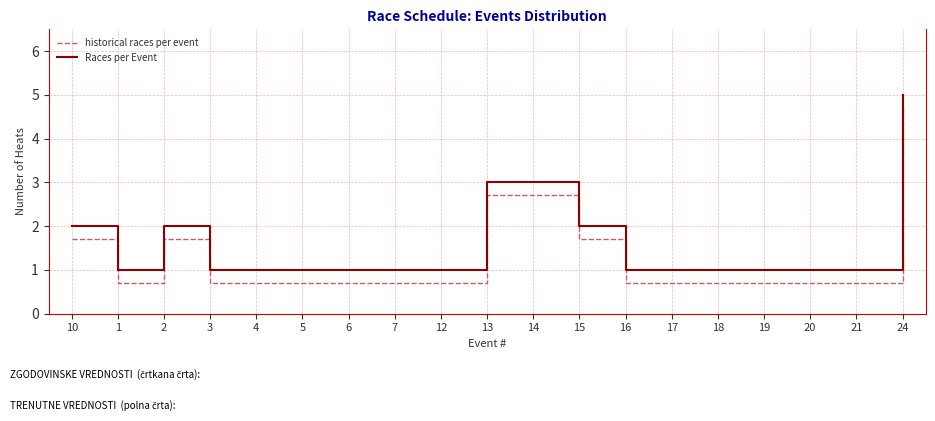

Reading left to right, list all the values displayed in this chart.

historical races per event: 10=1.7	1=0.7	2=1.7	3=0.7	4=0.7	5=0.7	6=0.7	7=0.7	12=0.7	13=2.7	14=2.7	15=1.7	16=0.7	17=0.7	18=0.7	19=0.7	20=0.7	21=0.7	24=4.7
Races per Event: 10=2.0	1=1.0	2=2.0	3=1.0	4=1.0	5=1.0	6=1.0	7=1.0	12=1.0	13=3.0	14=3.0	15=2.0	16=1.0	17=1.0	18=1.0	19=1.0	20=1.0	21=1.0	24=5.0